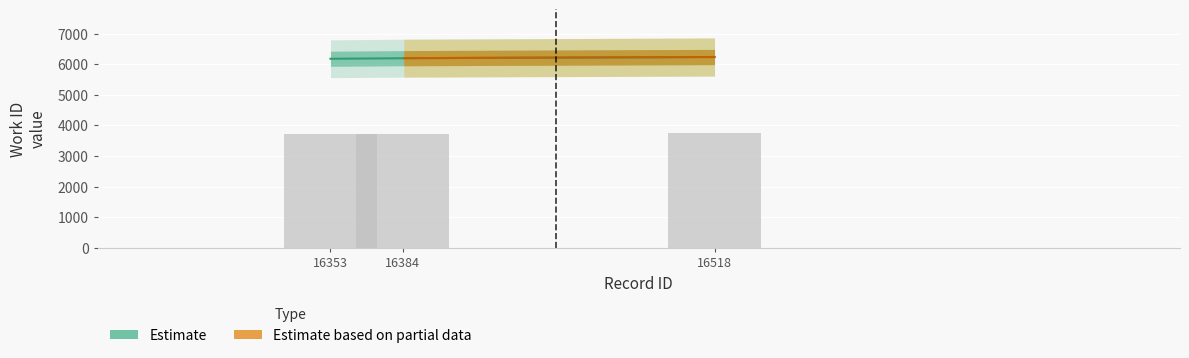

How many values exceed 3717?

2